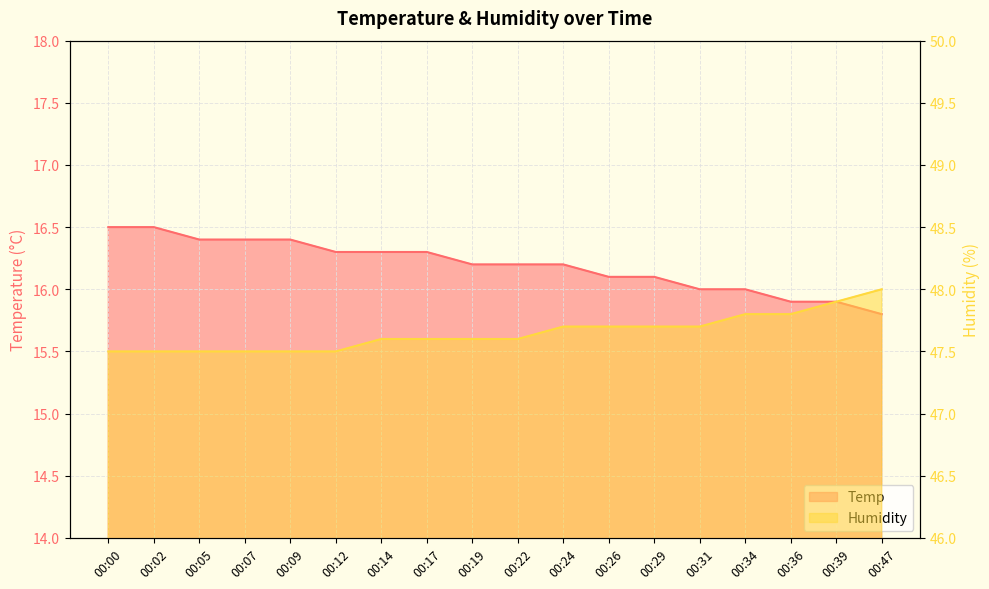

Where is Humidity nearest to the value 47?

00:00